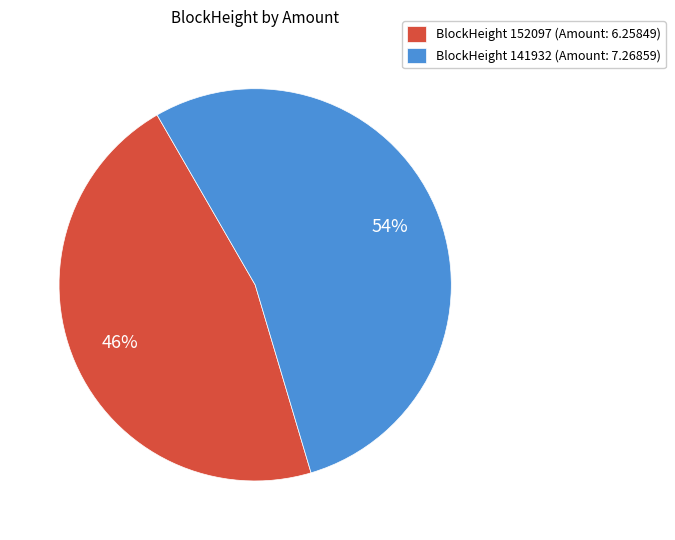

Is there any slice that represents more than half of the pie?

Yes